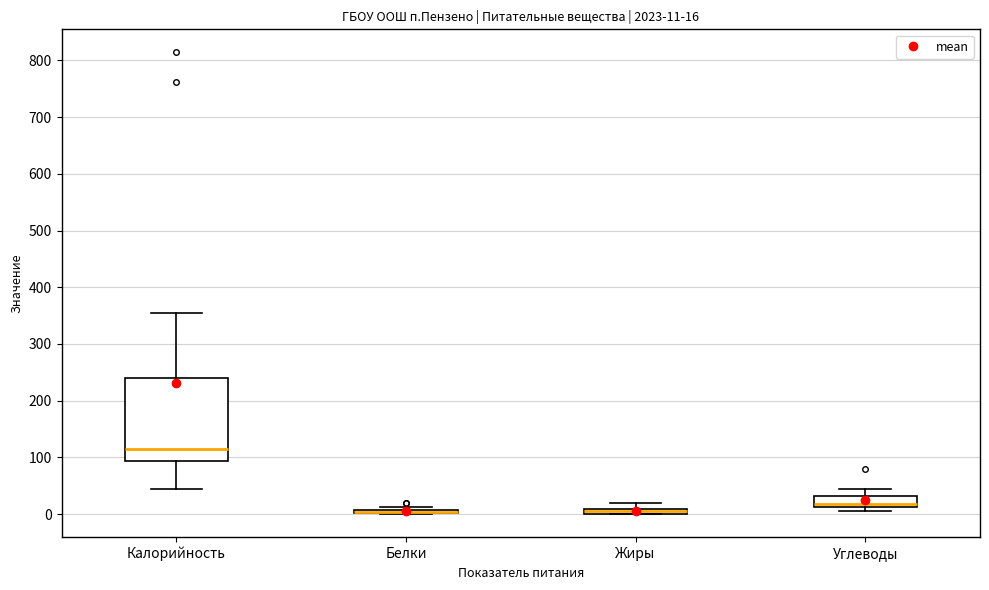

Comparing the boxes themselves (not the whiskers), which one is the tallest?

Калорийность